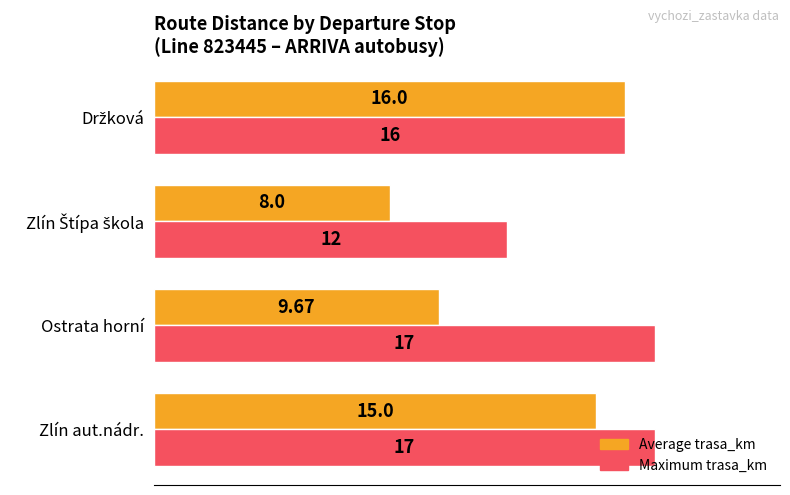

Rank the series by their average value, from lowest to highest.

Average trasa_km, Maximum trasa_km